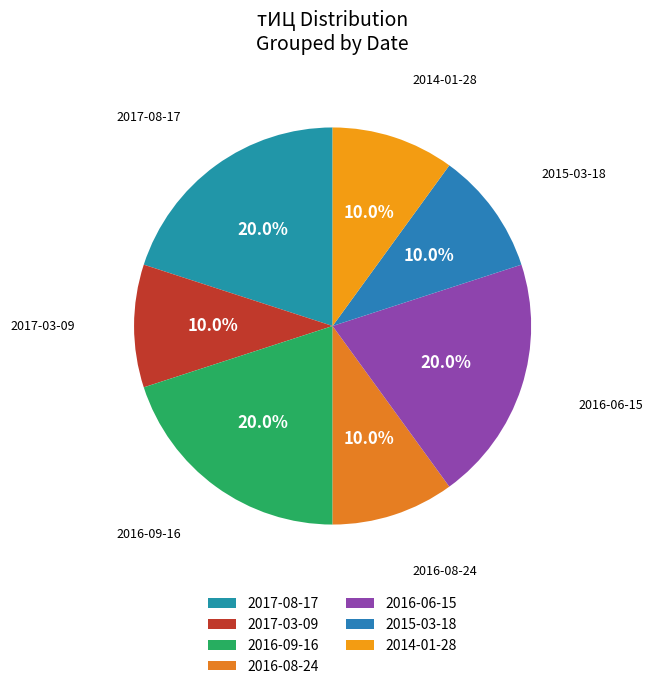

The 2014-01-28 slice represents 22% of the pie. True or false?

False